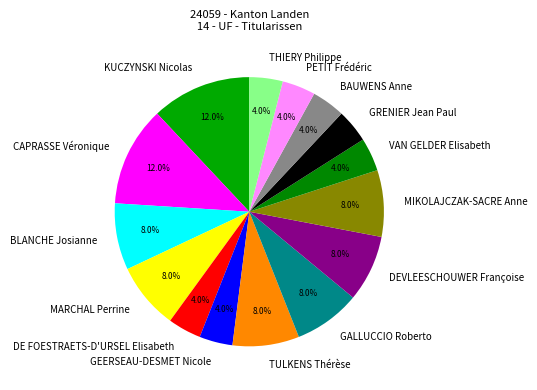

How many segments does this pie chart have?

15